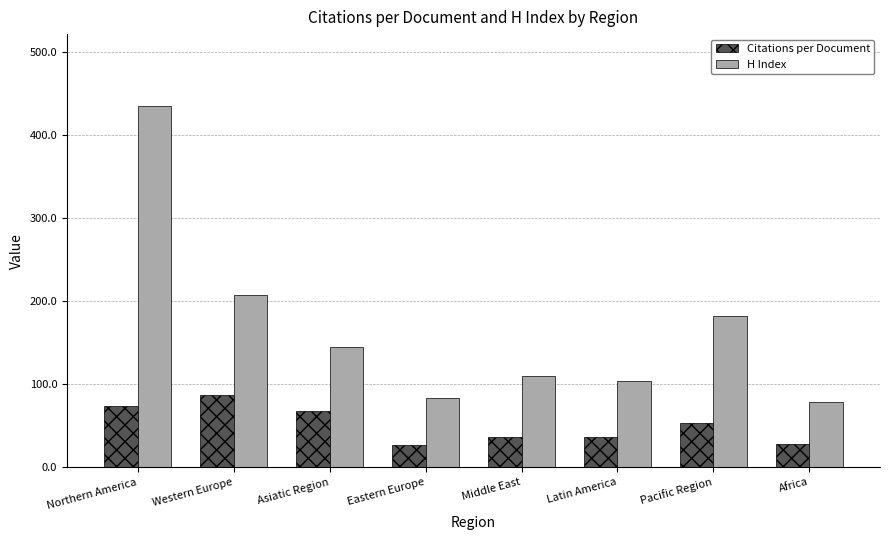

Which series has the largest total across all categories?

H Index